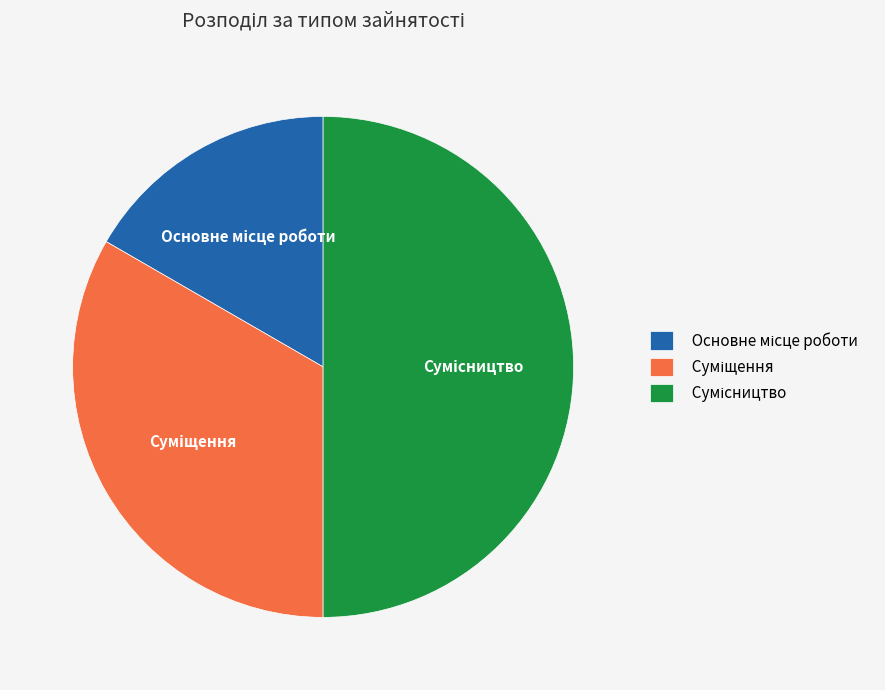

Count the number of slices in the pie.

3